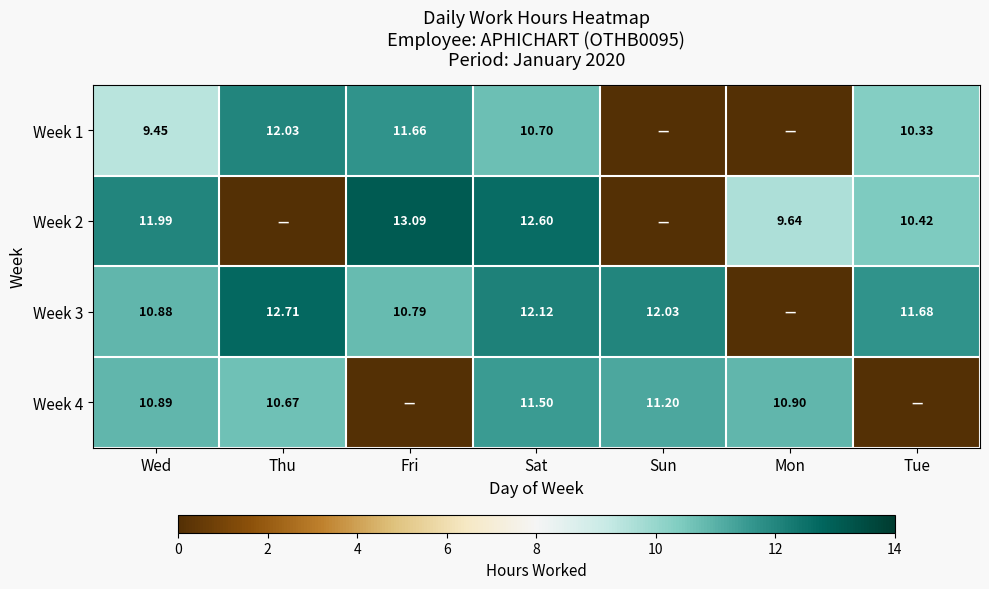

Which category has the lowest value across all series?

Sun